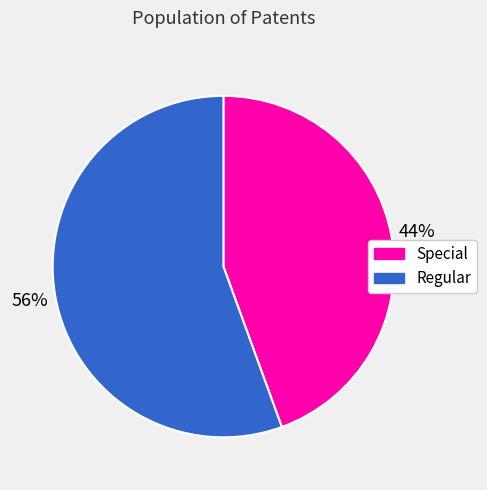

Is it true that Regular is 56% of the pie?

True